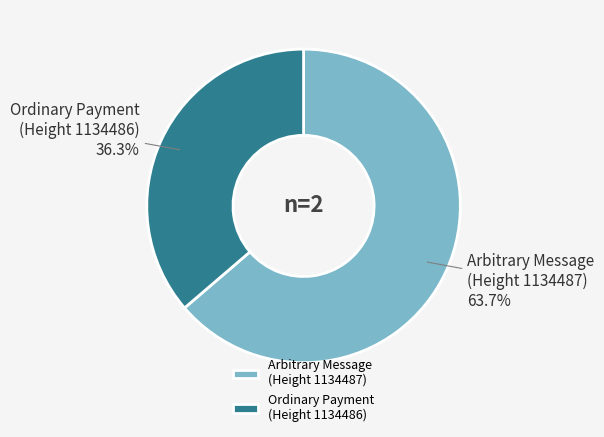

What is the total percentage of Ordinary Payment (Height 1134486) and Arbitrary Message (Height 1134487)?

100.0%